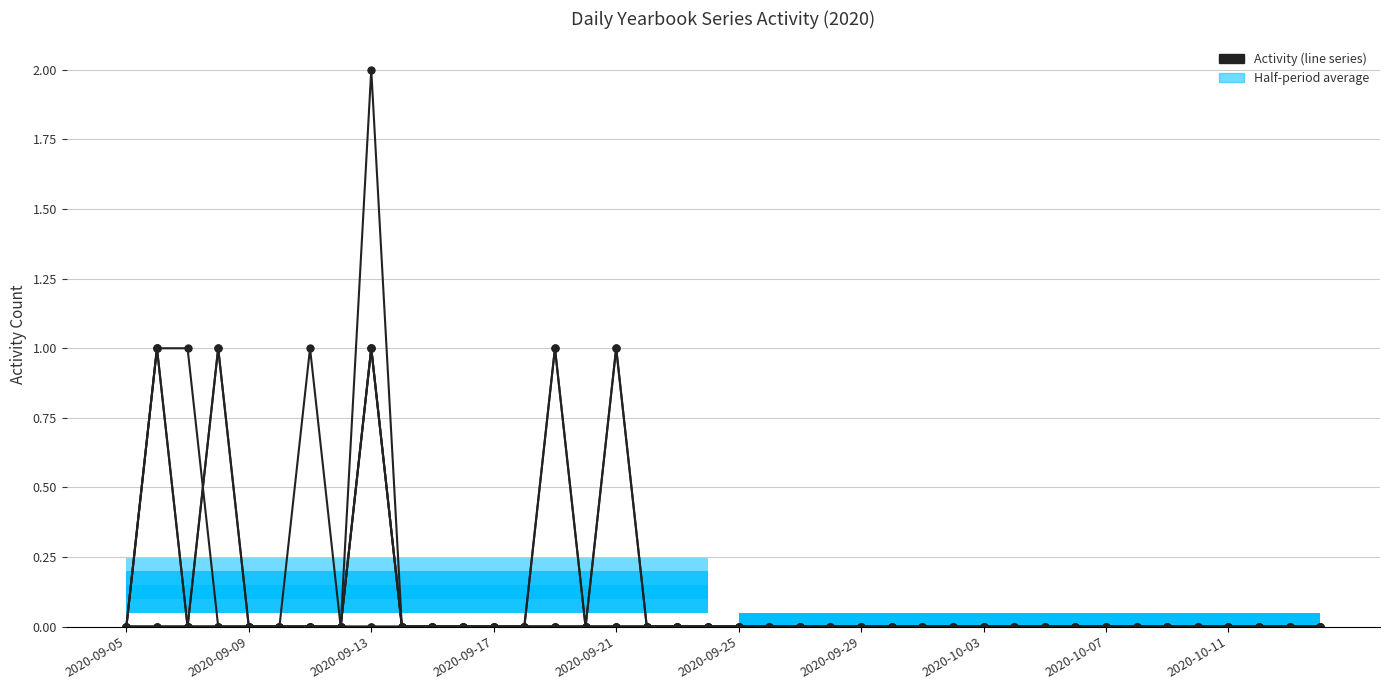

The value of yearbooks_008063-005 at 13 is -1. True or false?

False